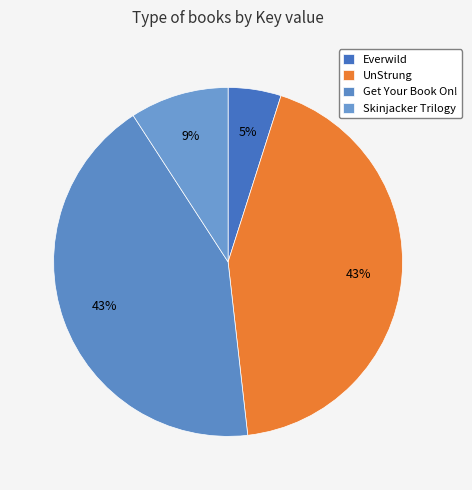

Which category has the smallest portion of the pie?

Everwild